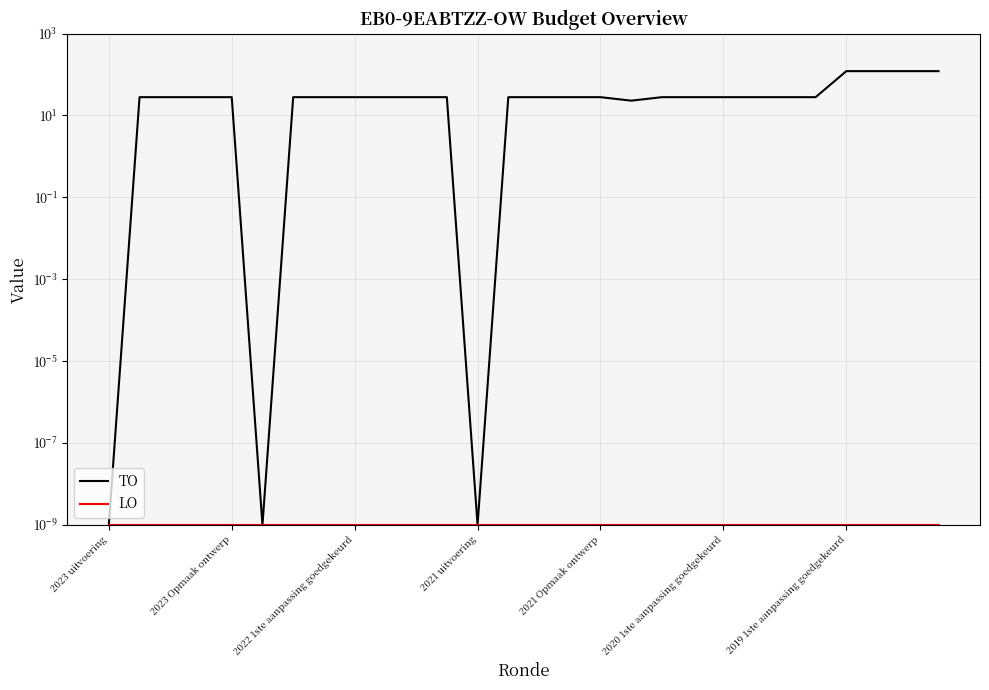

Is the value of TO at 17 greater than the value of LO at 2019 1ste aanpassing goedgekeurd?

Yes